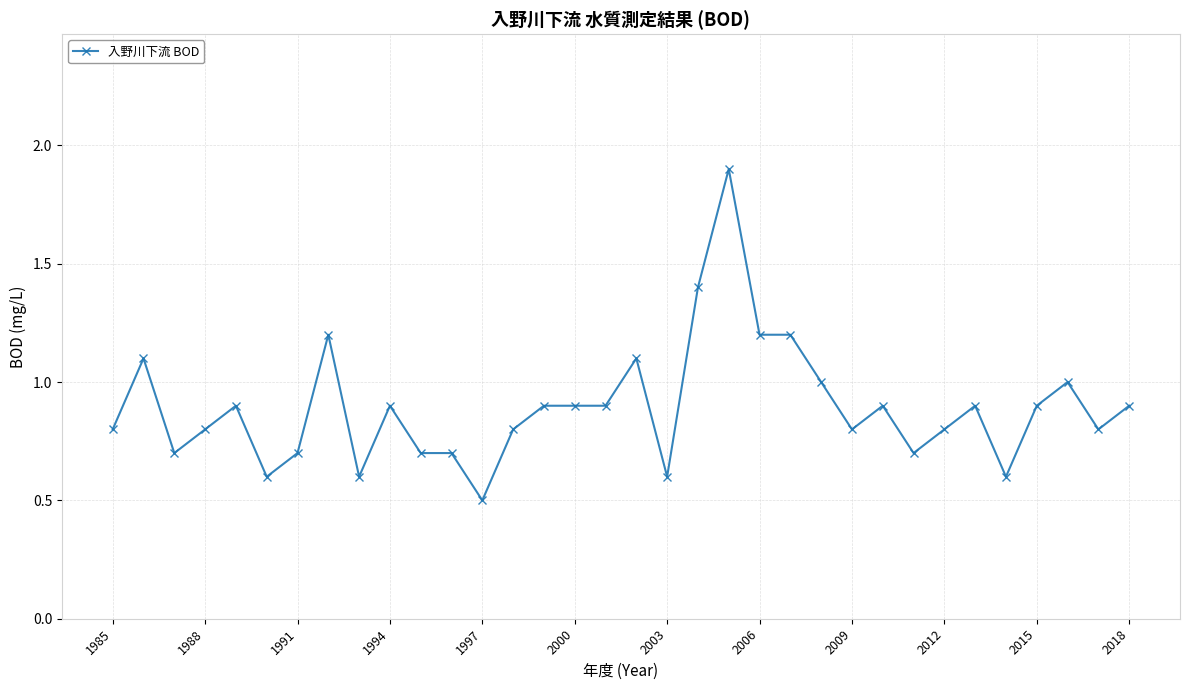

What is the difference between the maximum and minimum values?

1.4